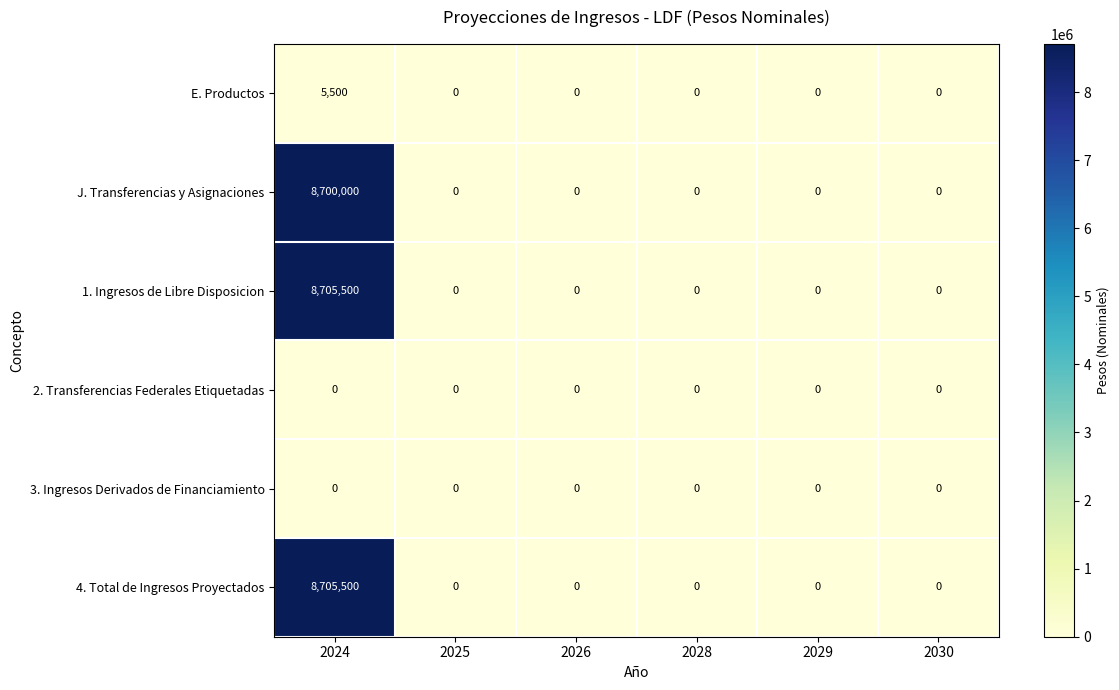

What is the difference between the highest and lowest values at 2024?

8705500